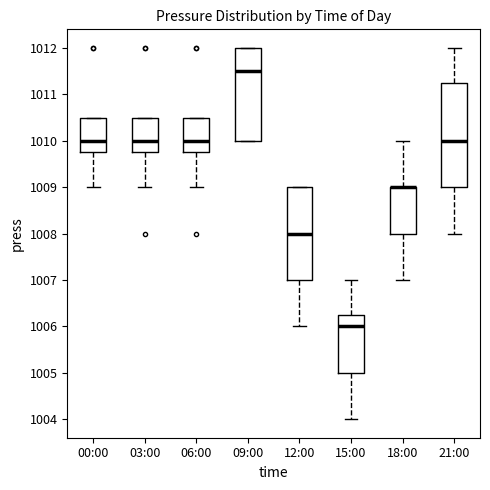

Which box is the tallest, from its lower edge to its upper edge?

21:00